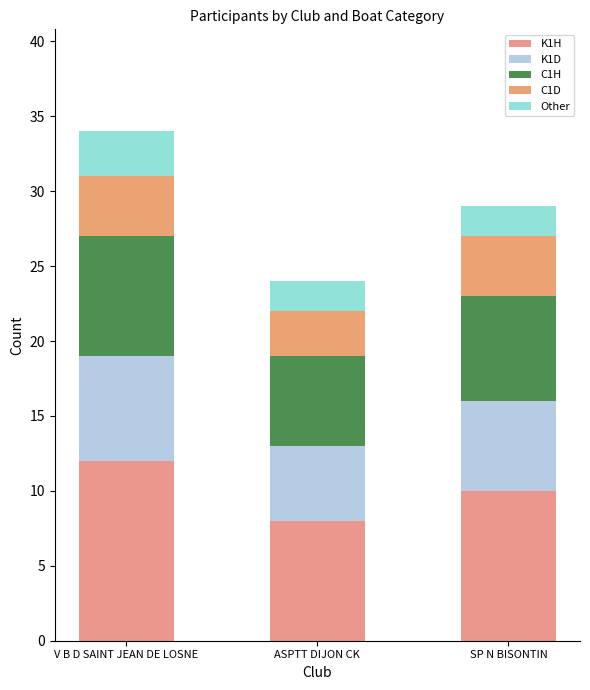

What is the difference between the maximum and minimum values in the K1H series?

4